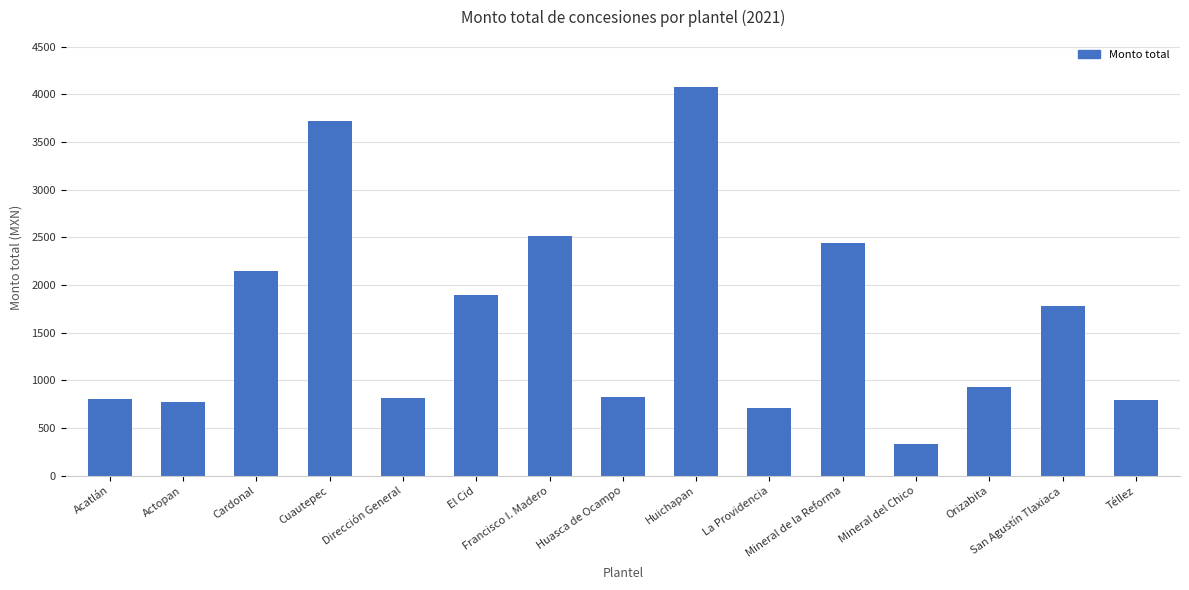

What is the value of the 3rd bar from the left?

2142.0